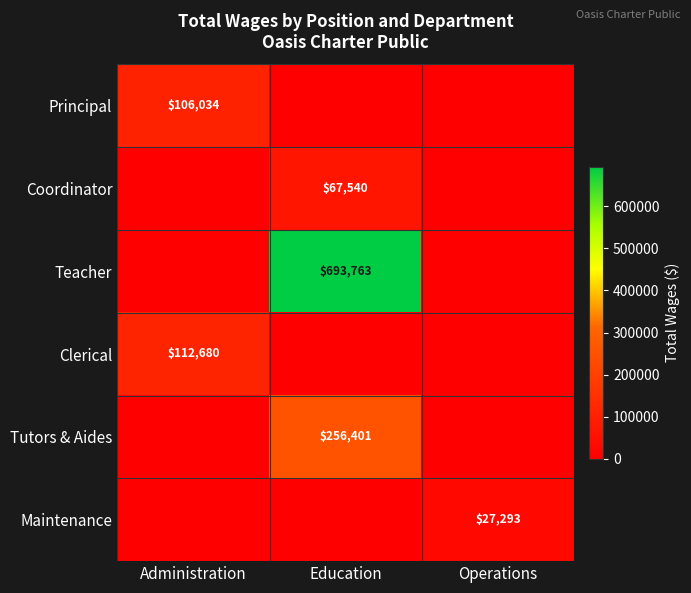

Is the value of Tutors & Aides at Education greater than the value of Principal at Administration?

Yes